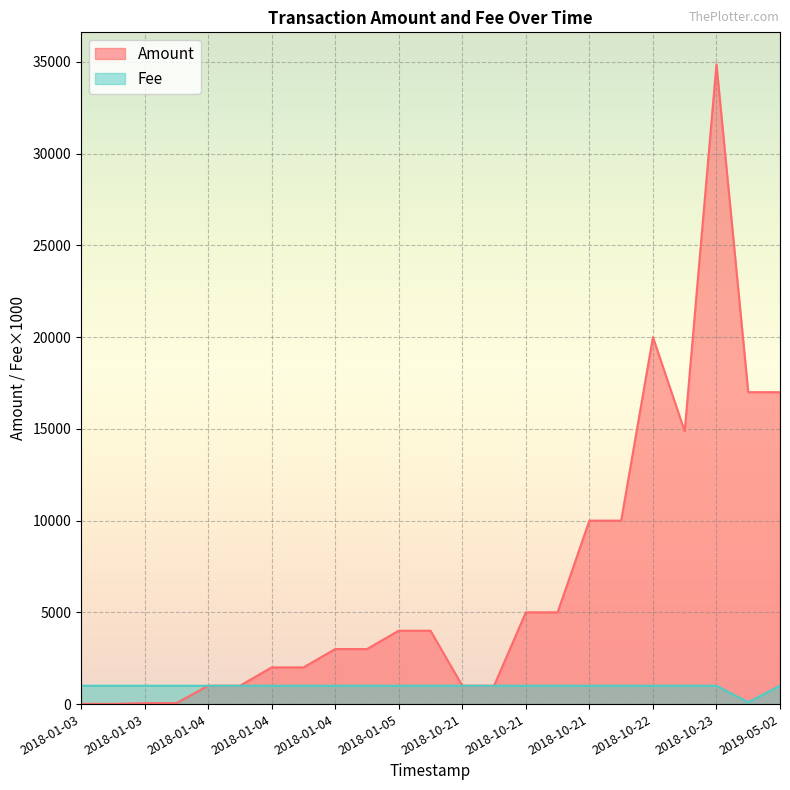

Where is Fee nearest to the value 0?

2019-05-02 04:36:19